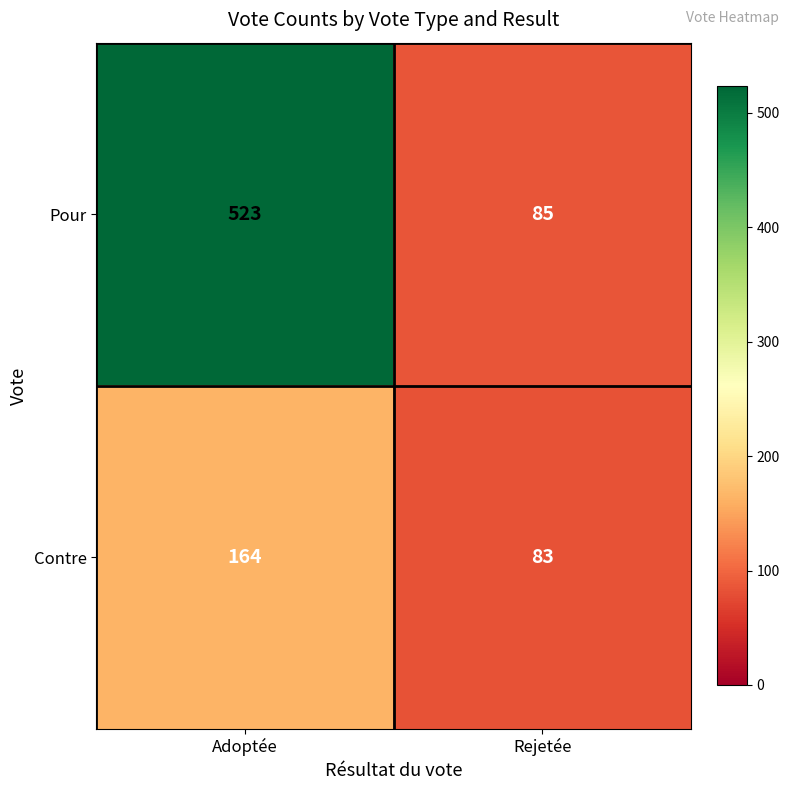

Between Adoptée and Rejetée, which series saw the biggest shift?

Pour